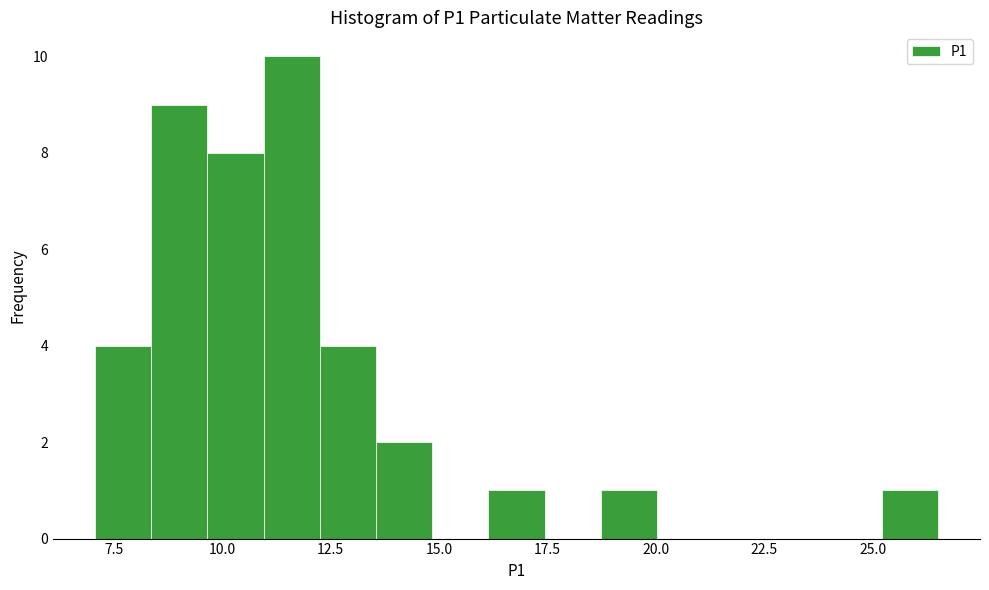

Around what value on the x-axis is the tallest bar? Give the approximate position of its centre, as read against the axis.

11.5